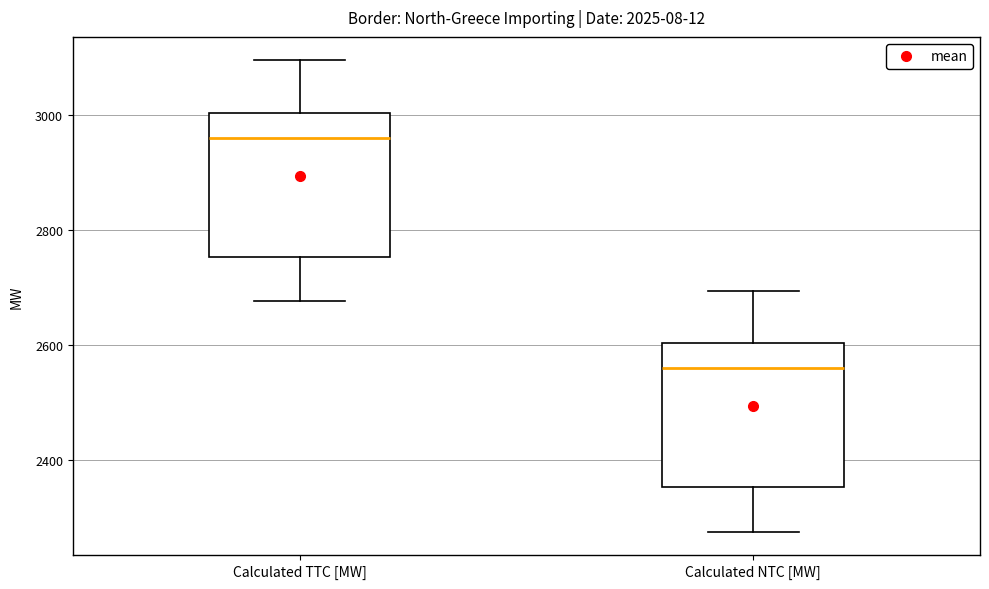

Where does the median line of the box for Calculated TTC [MW] sit on the y-axis? The values are not printed on the chart, so give them approximately, as read against the axis.

2960